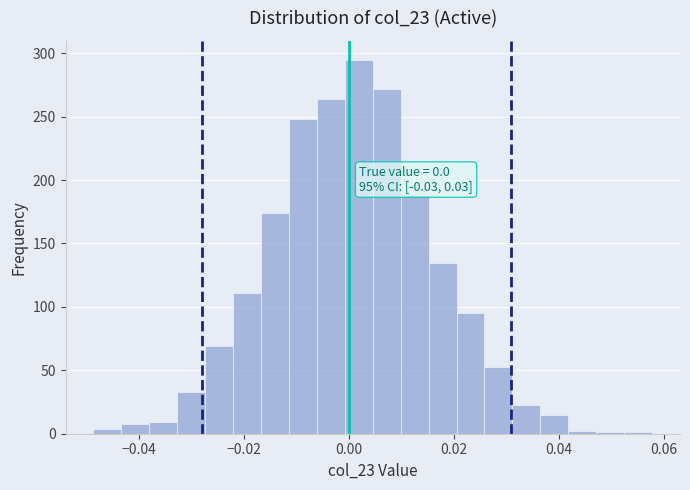

Around what value on the x-axis is the tallest bar? Give the approximate position of its centre, as read against the axis.

0.002